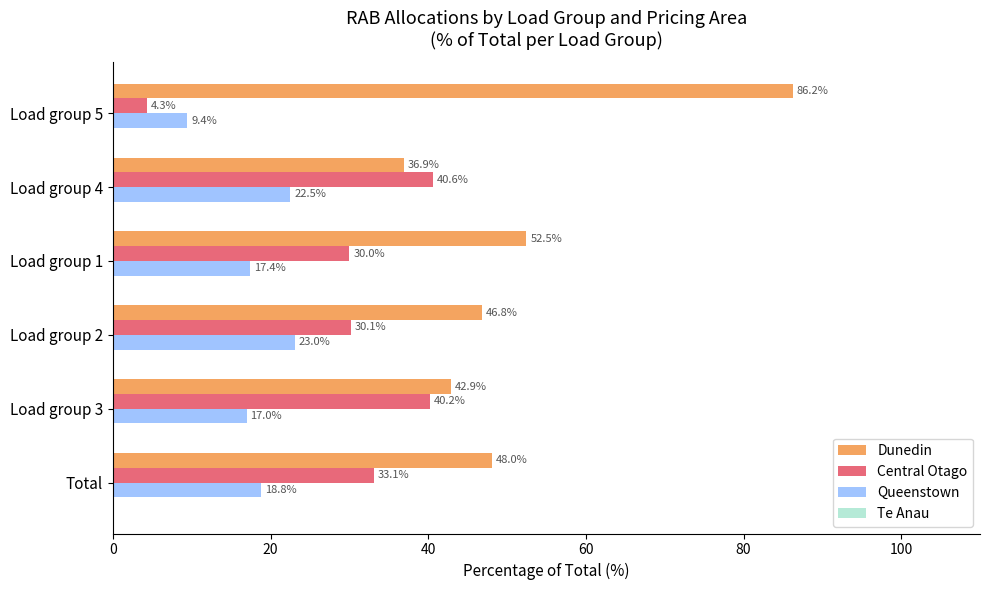

How many values in the Queenstown series exceed 18?

3